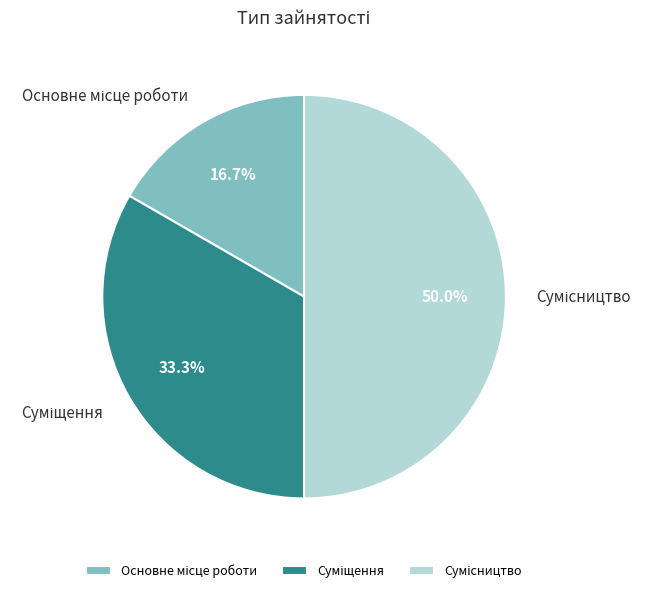

To the nearest percent, what is the difference between the Основне місце роботи and Суміщення slice percentages?

17%